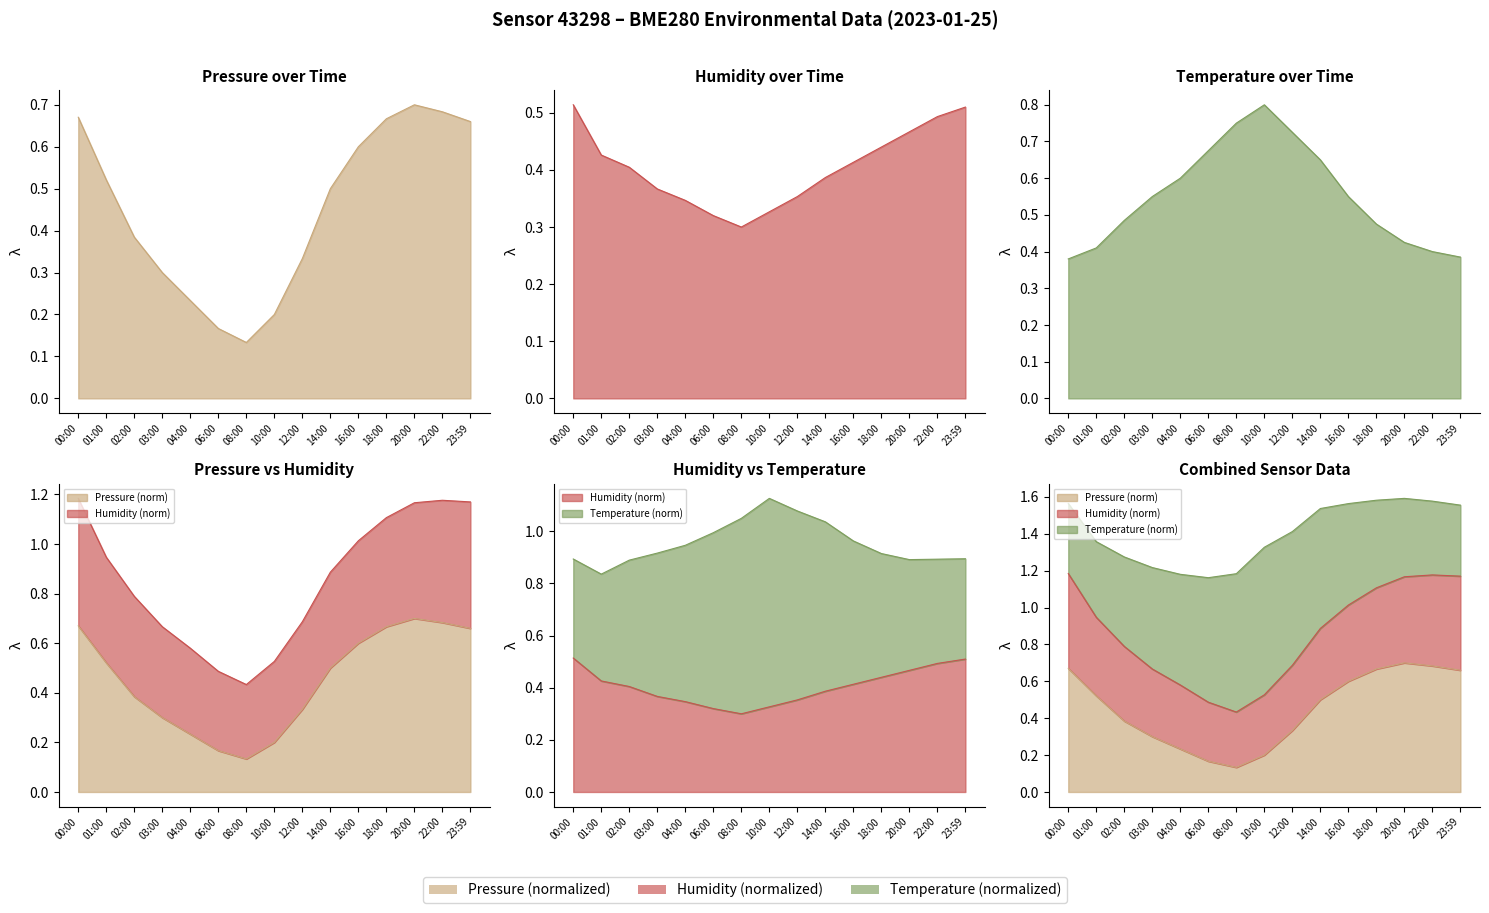

Does the chart display data point markers on the line(s)?

No